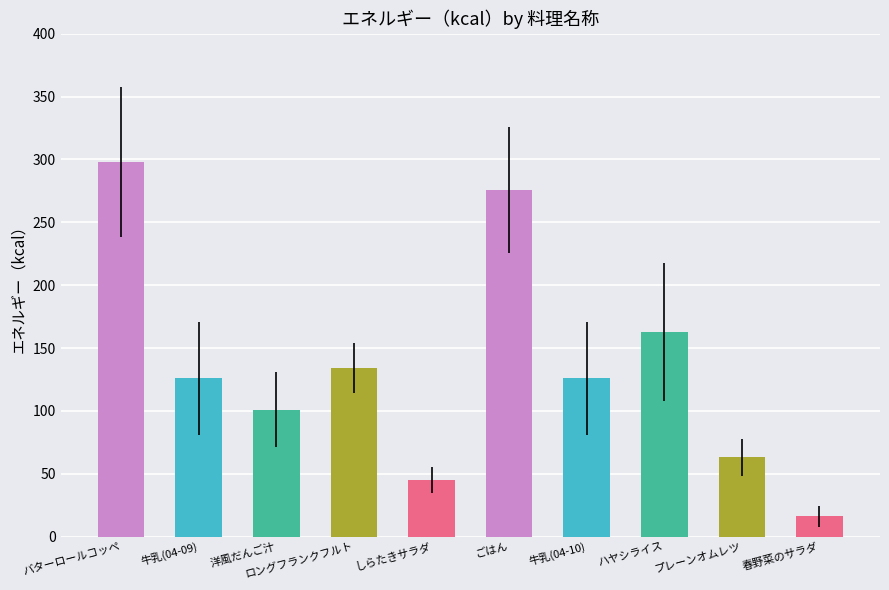

What is the label of the 4th bar from the right?

牛乳(04-10)